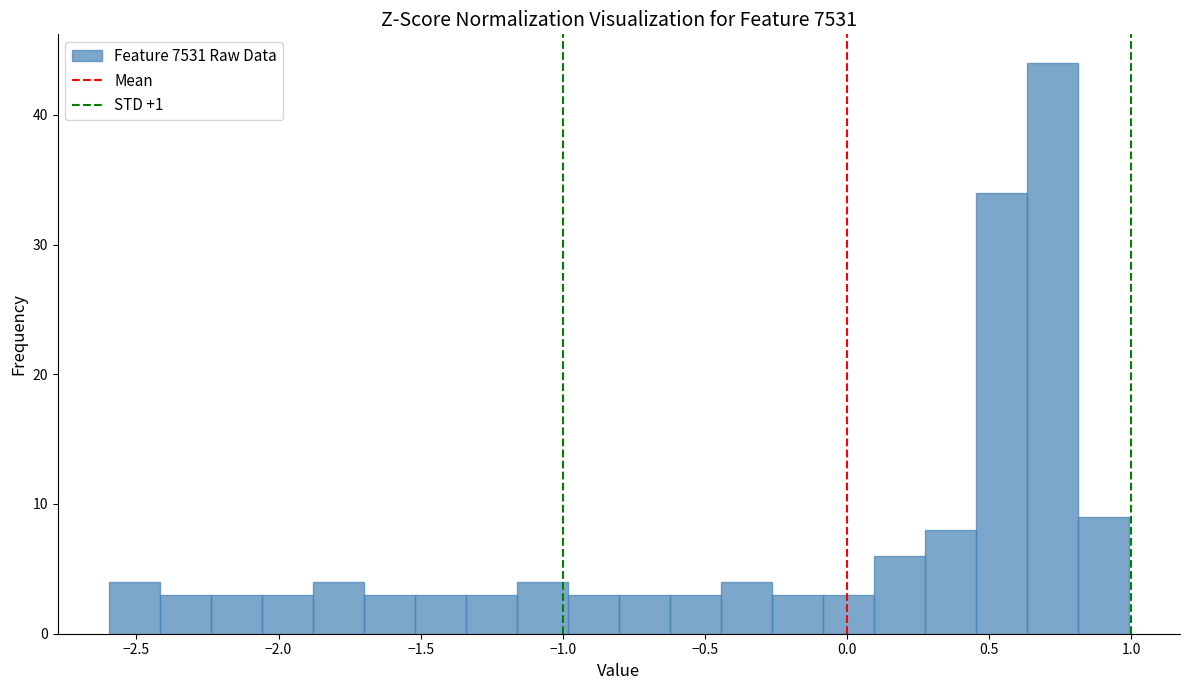

Read against the x-axis, roughly where is the centre of the tallest bar?

0.70